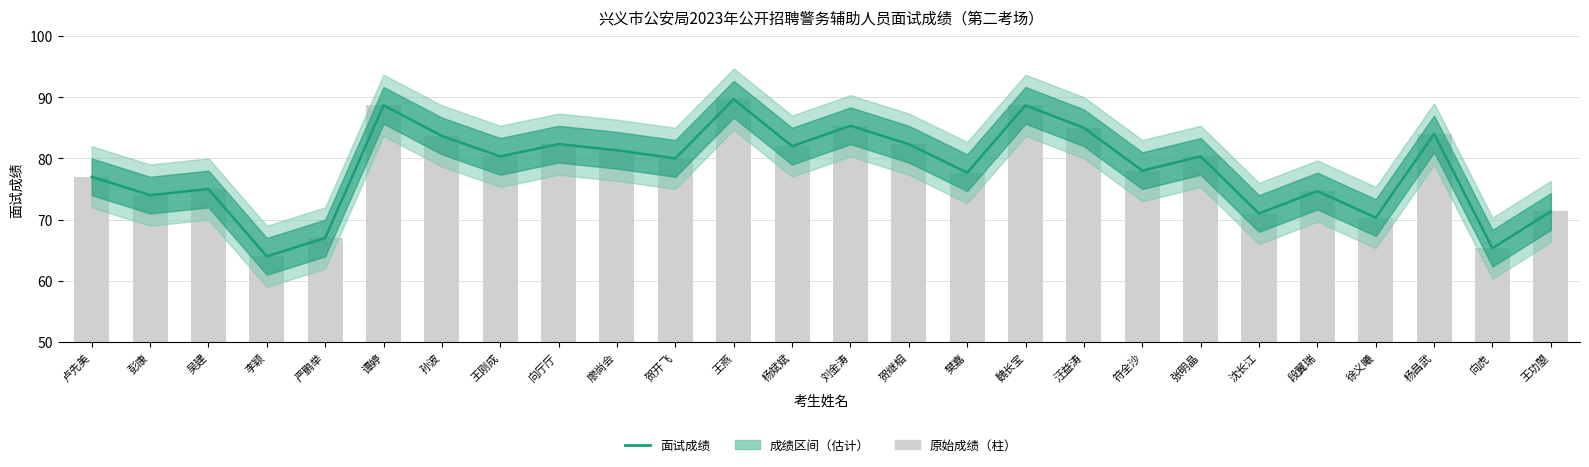

What is the difference between the second highest and second lowest values in the 面试成绩（估计） series?

23.3